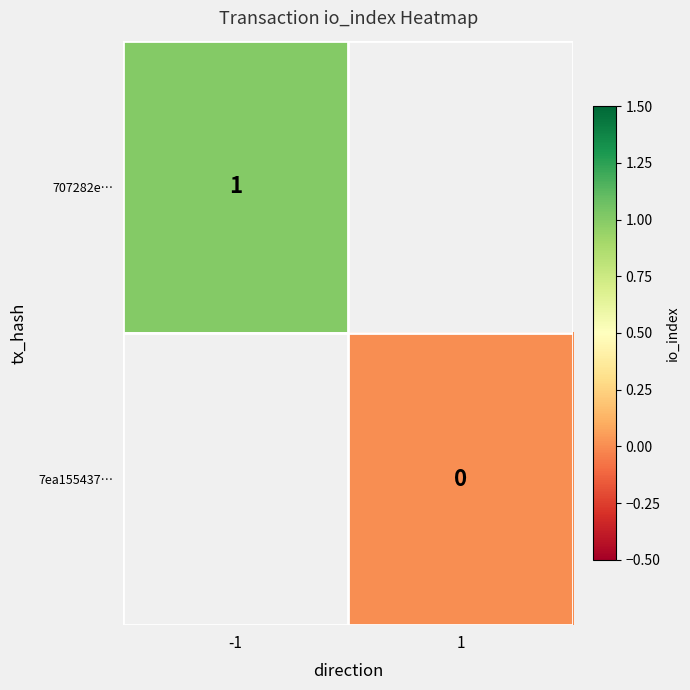

At how many categories does at least one series exceed 0?

1